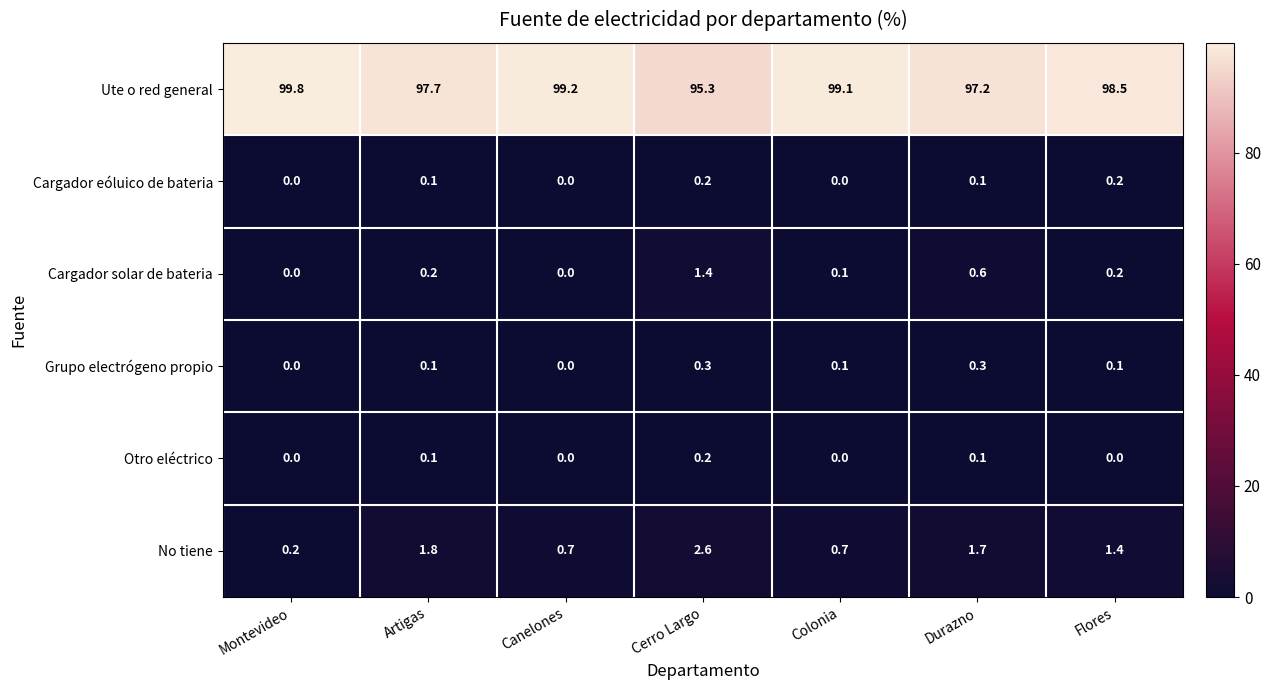

How many series are shown in this chart?

6